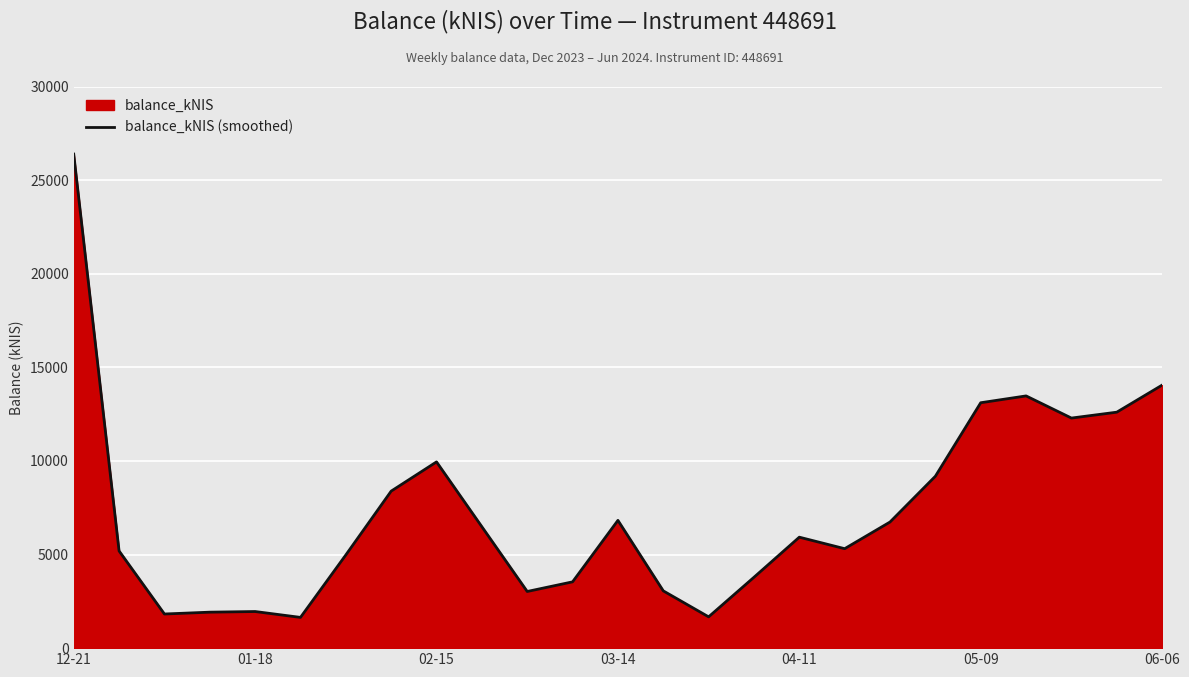

How many data points are less than 5926?

12